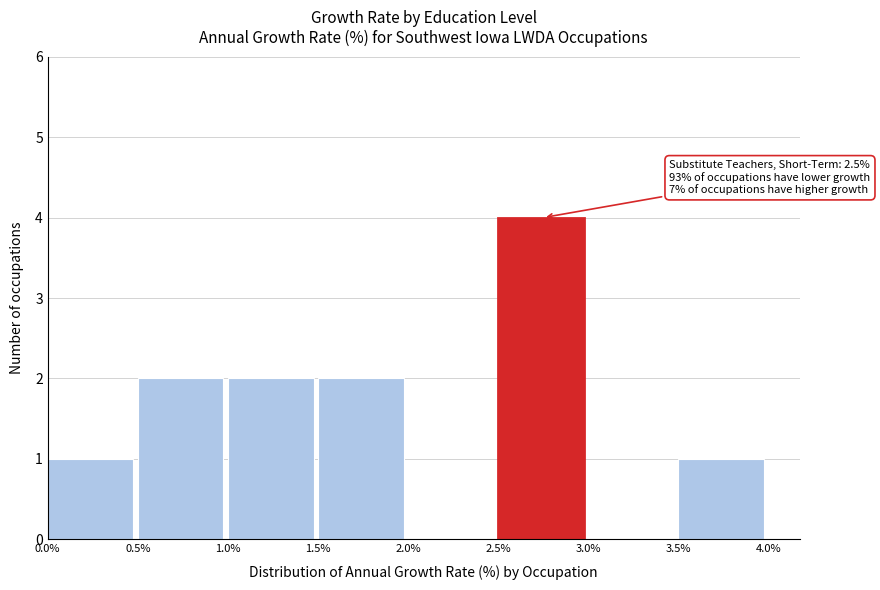

Over which range of the x-axis is the bar tallest?

2.5% to 3.0%